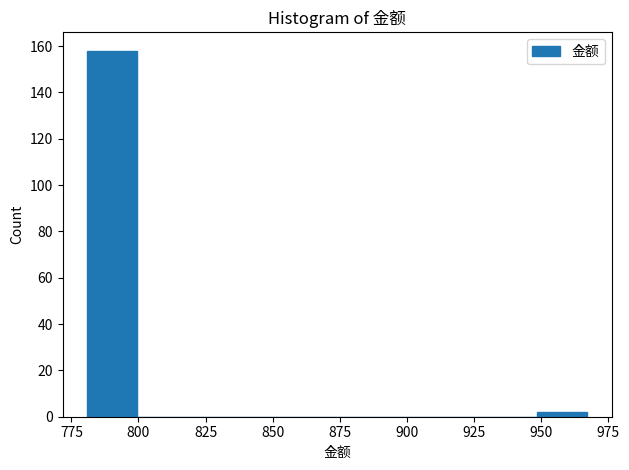

Around what value on the x-axis is the tallest bar? Give the approximate position of its centre, as read against the axis.

790